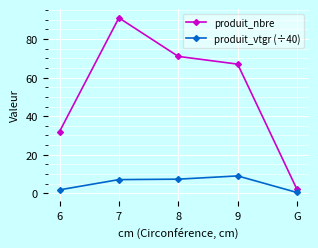

List the series in order of their overall mean, lowest first.

produit_vtgr (÷40), produit_nbre